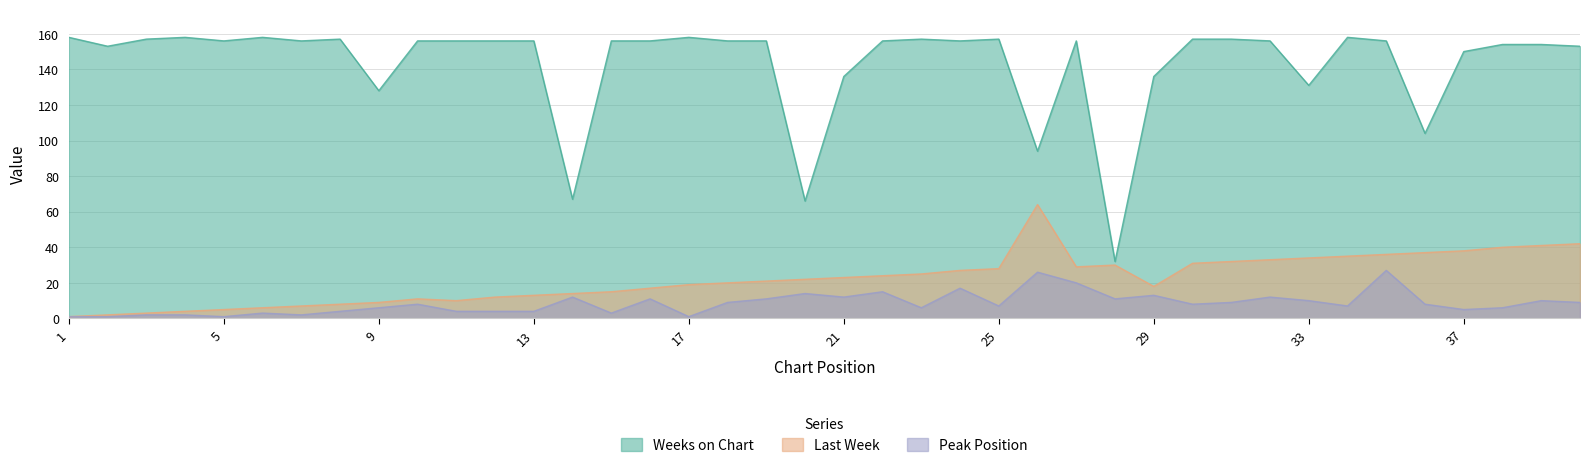

Which series has the largest total across all categories?

Weeks on Chart